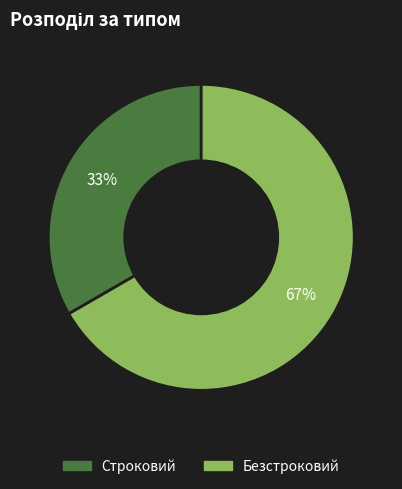

What is the ratio of the value at Безстроковий to the value at Строковий?

2.0